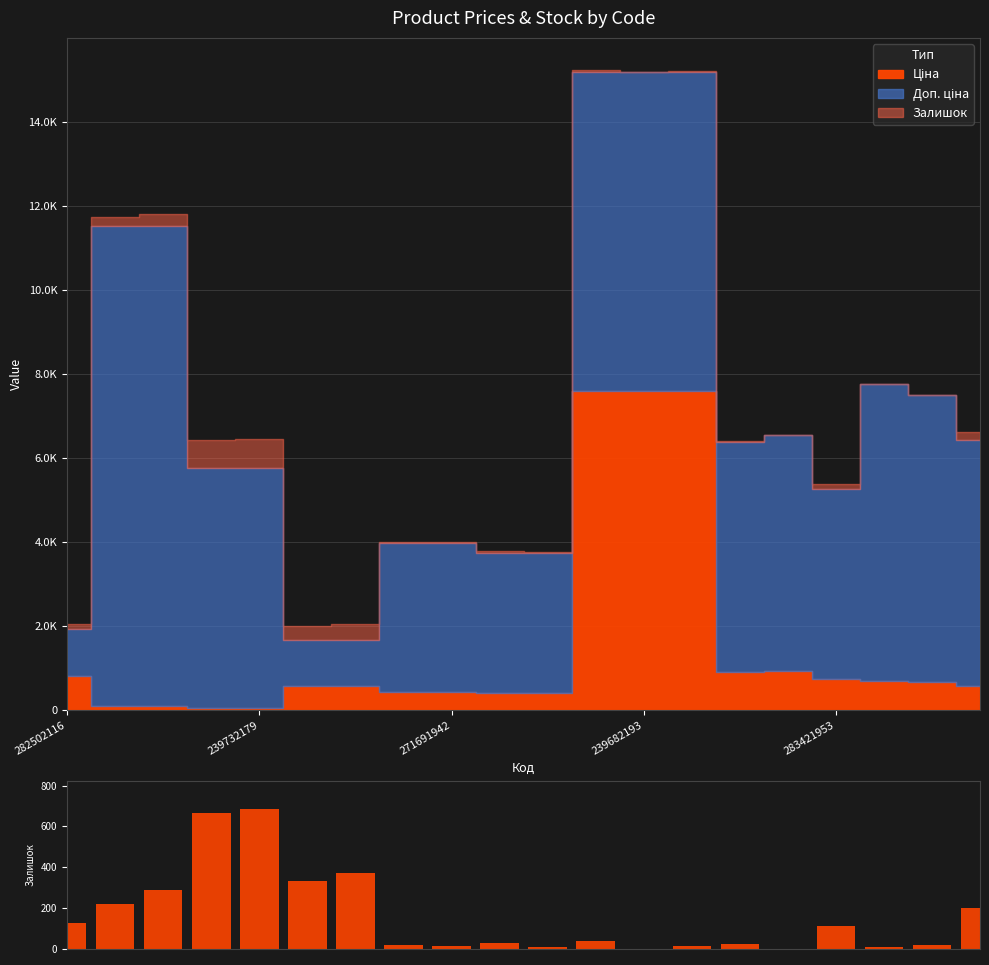

How many data points are above 41?

9